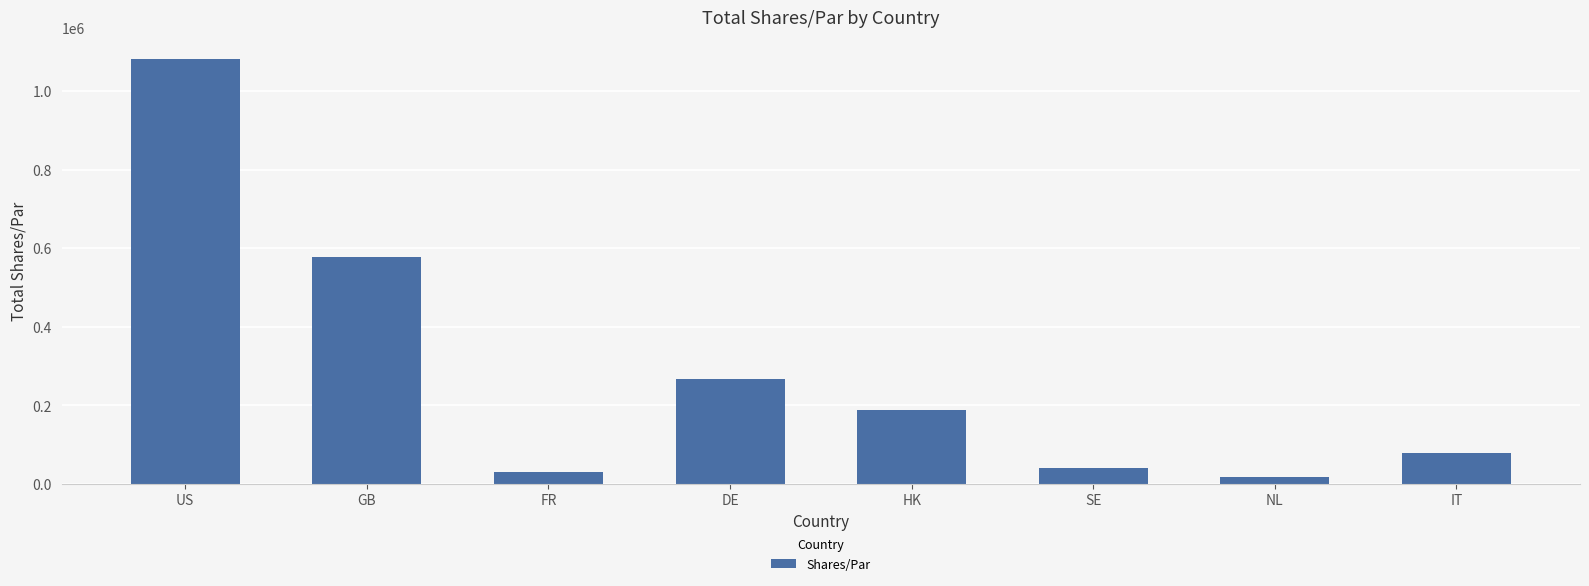

What is the label of the 4th bar from the right?

HK